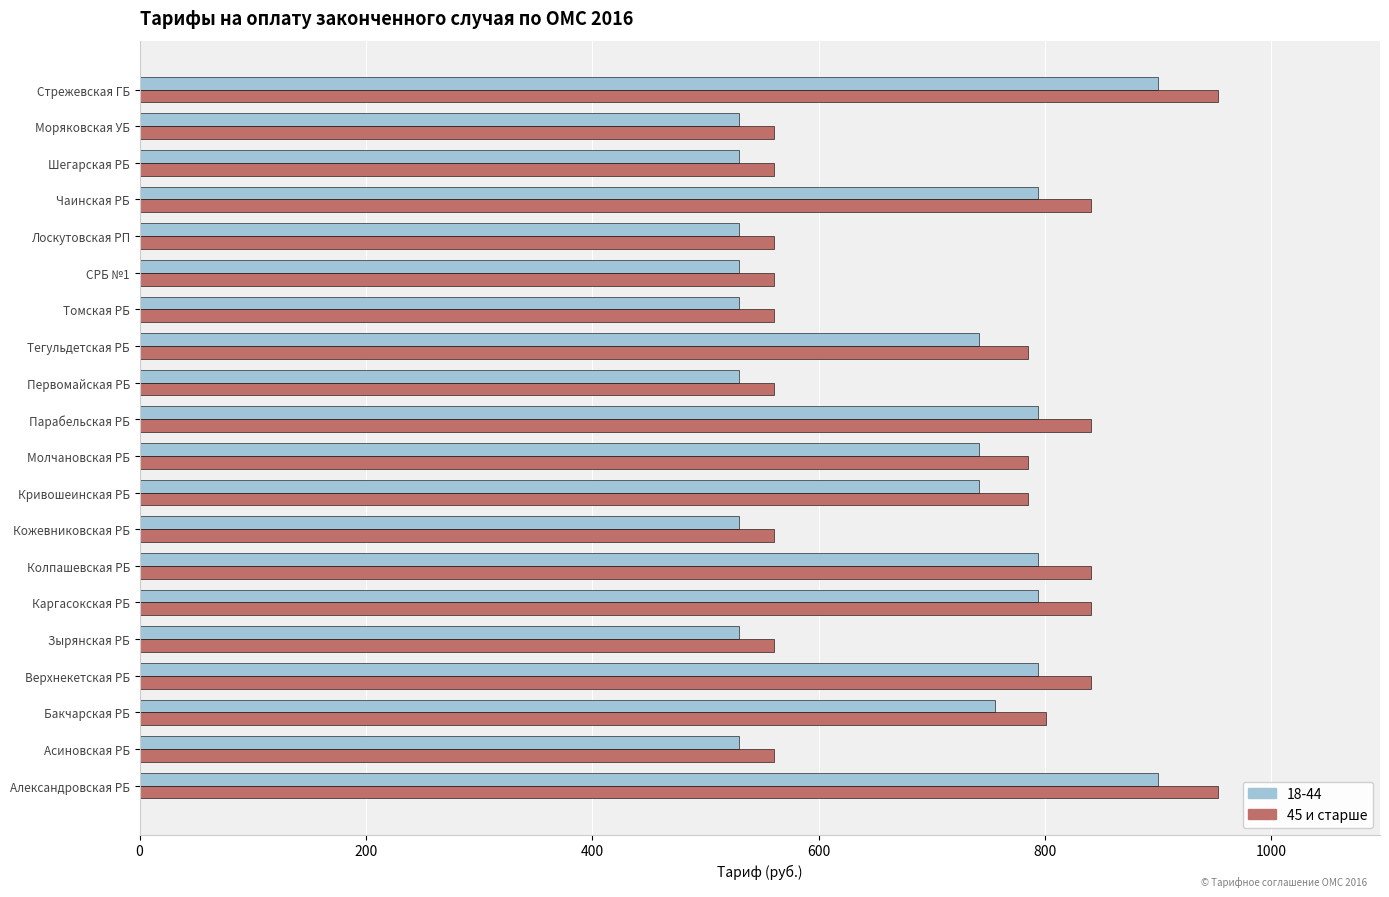

List the series in order of their peak value, lowest first.

18-44, 45 и старше